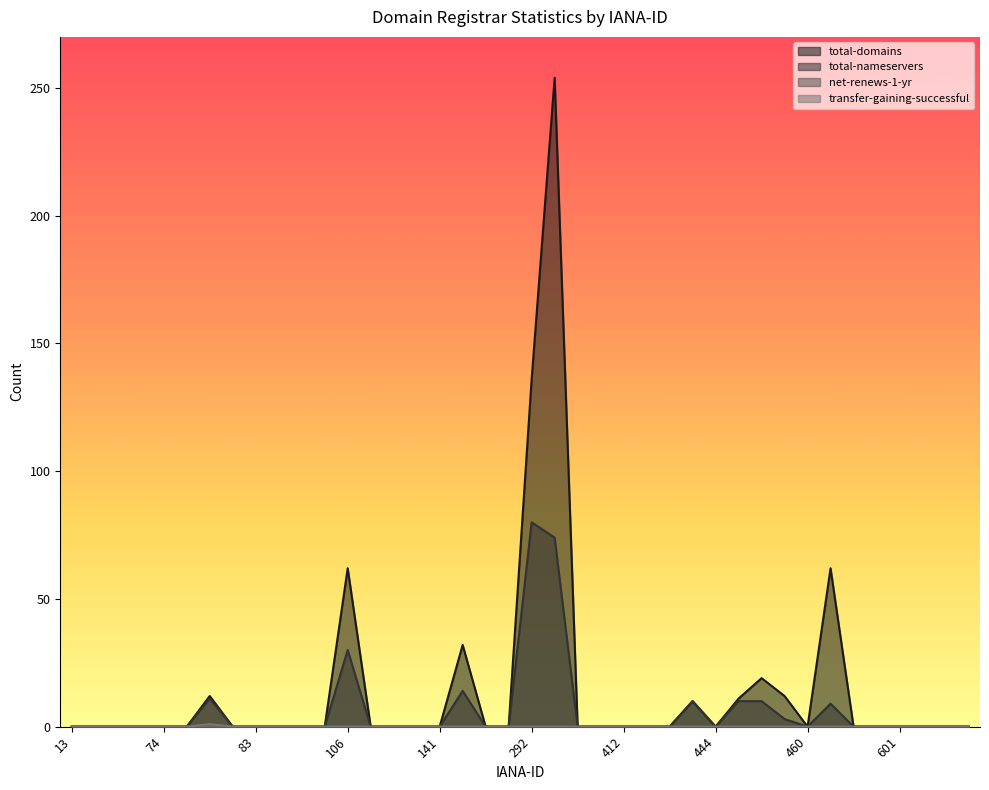

Between 73 and 83, which series saw the biggest shift?

total-domains